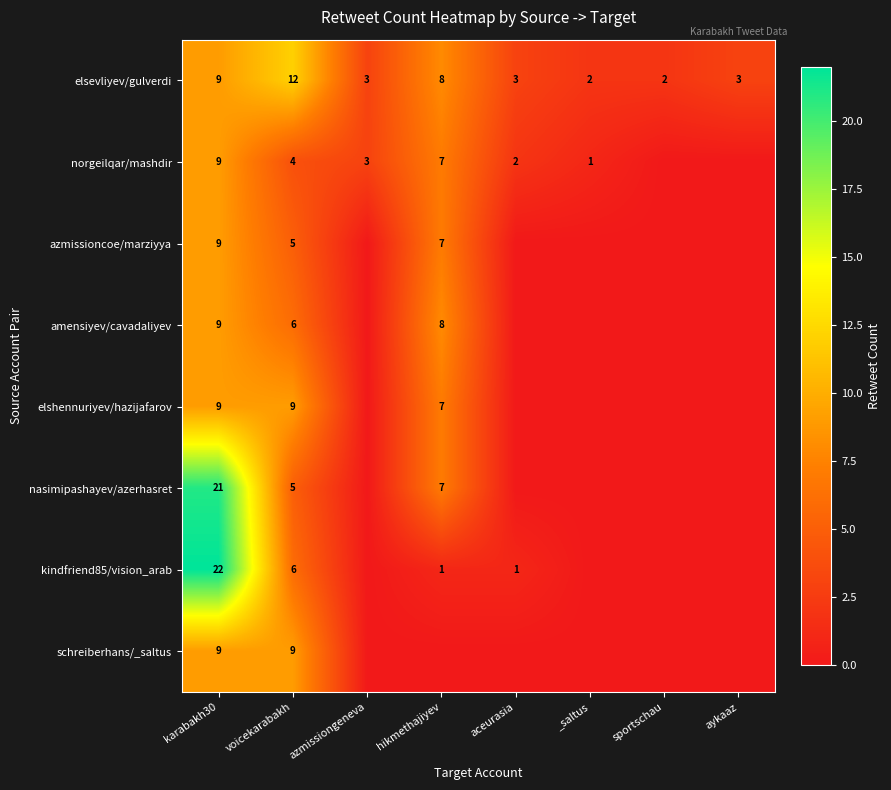

How many elsevliyev/gulverdi values are between 3 and 9?

5